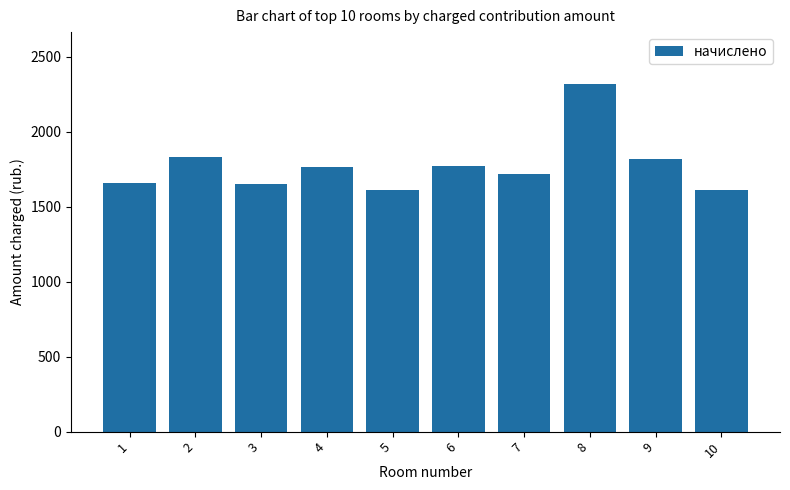

What is the sum of all values?

17763.5